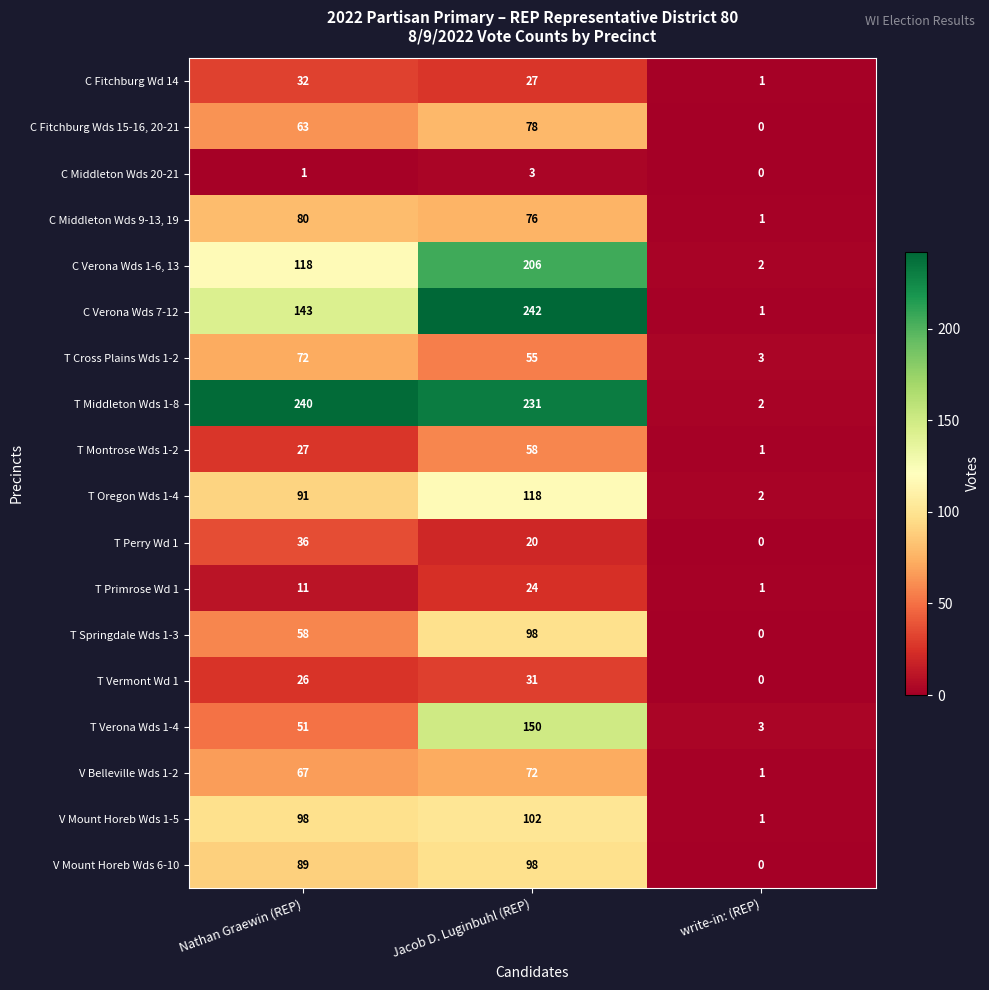

List the labels in order of T Cross Plains Wds 1-2 value, largest first.

Nathan Graewin (REP), Jacob D. Luginbuhl (REP), write-in: (REP)